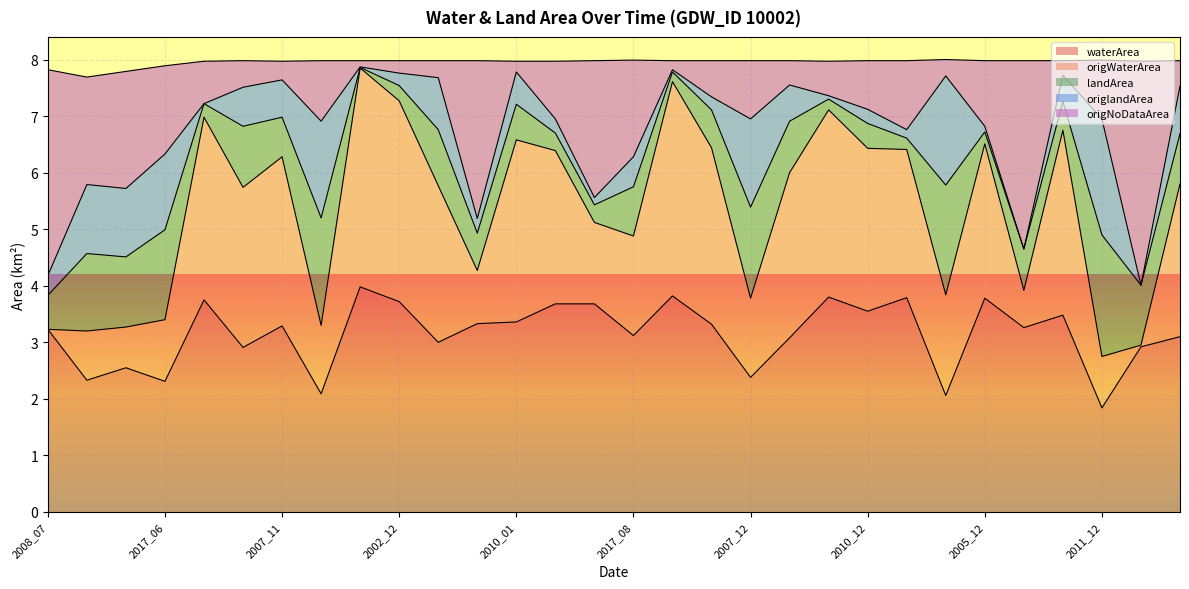

True or false: origWaterArea and origNoDataArea intersect in this chart.

False